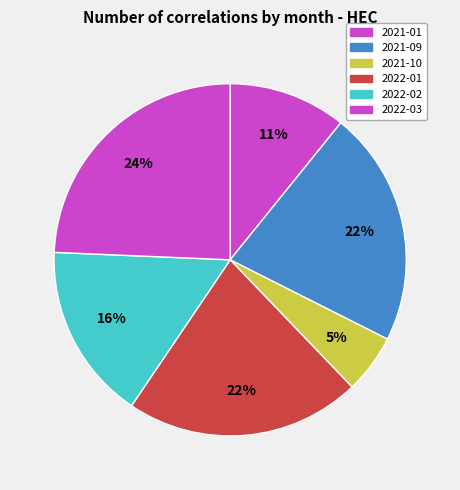

Does 2022-02 account for over 50% of the chart?

No